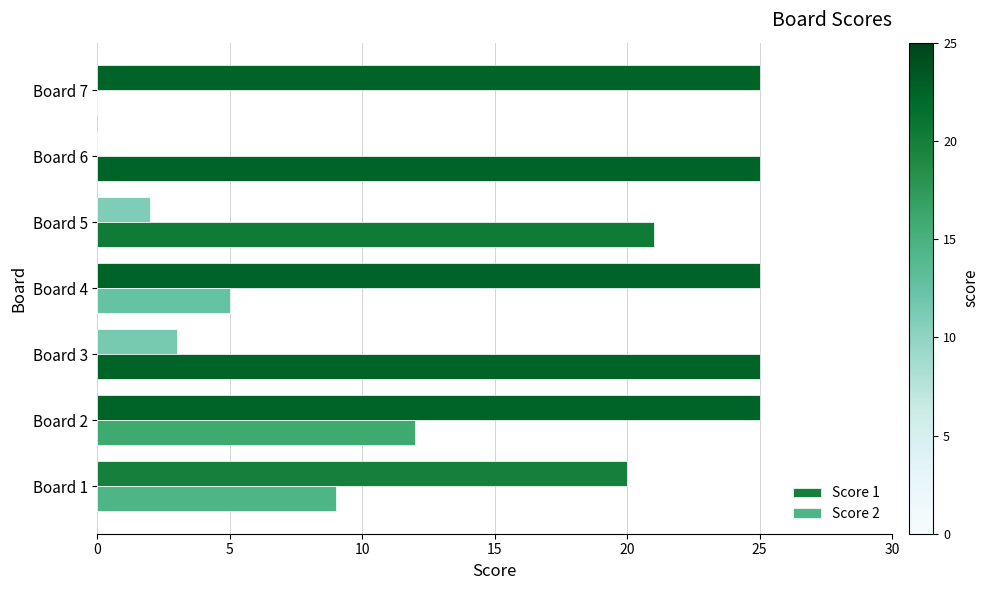

How many positive values does the Score 2 series have?

6